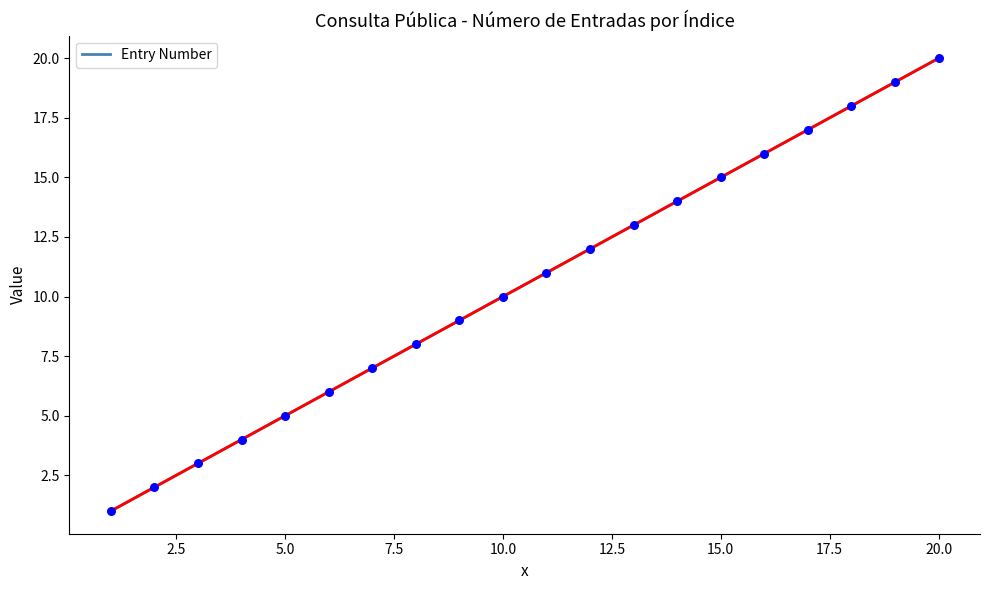

What is the change in value from 1 to 13?

+12